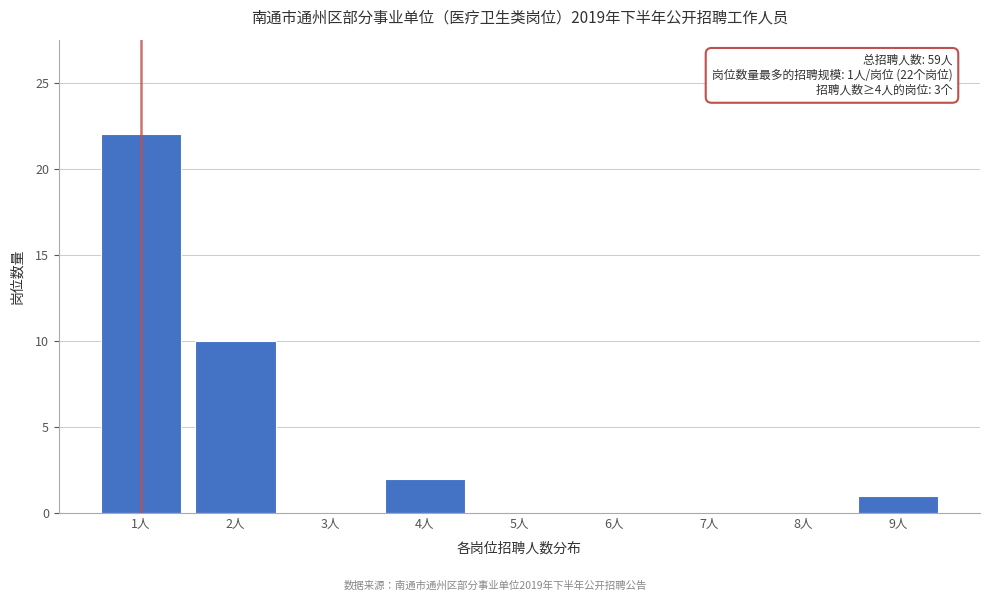

Reading right to left, transcribe all the data shown in this chart.

9人=1	8人=0	7人=0	6人=0	5人=0	4人=2	3人=0	2人=10	1人=22